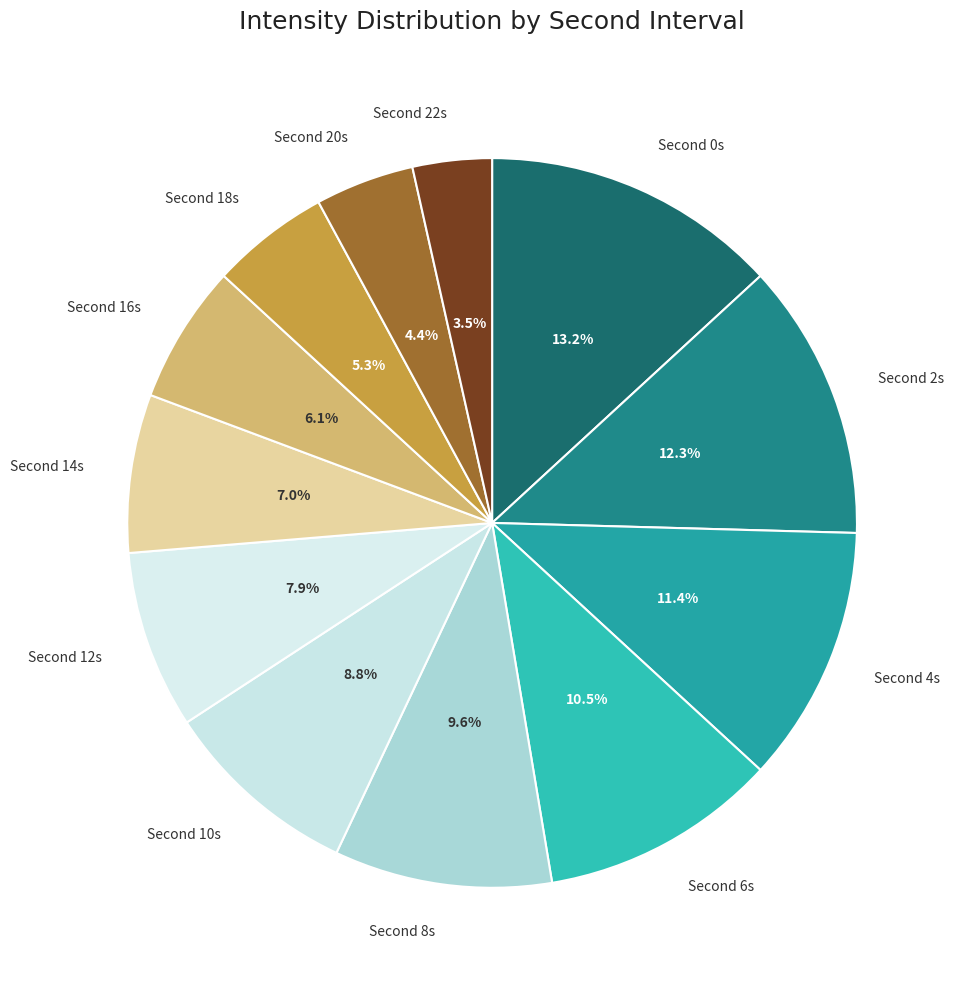

To the nearest percent, what is the difference between the largest and smallest slice percentages?

10%